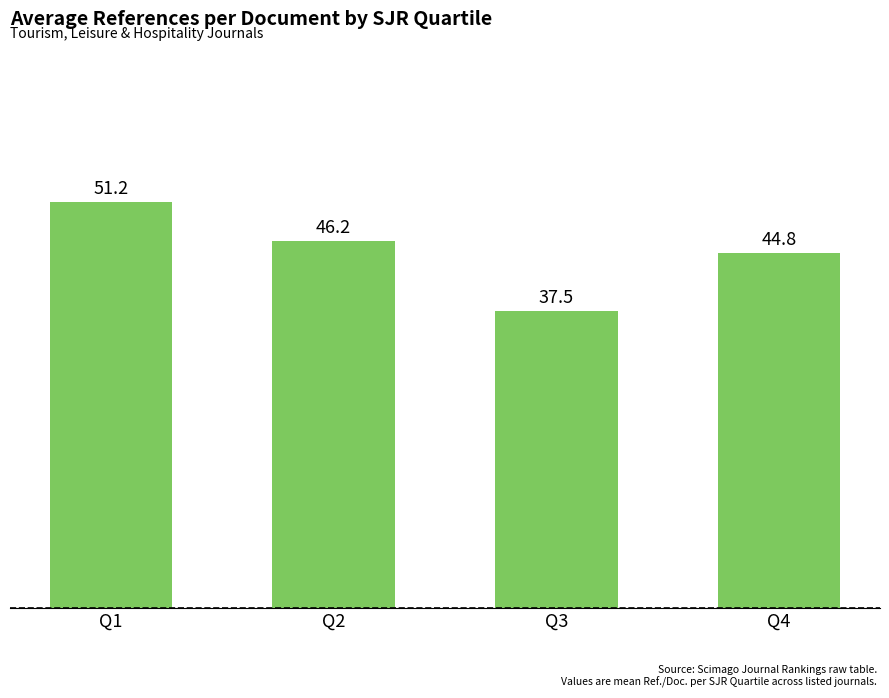

What is the change in value from Q2 to Q3?

-8.7